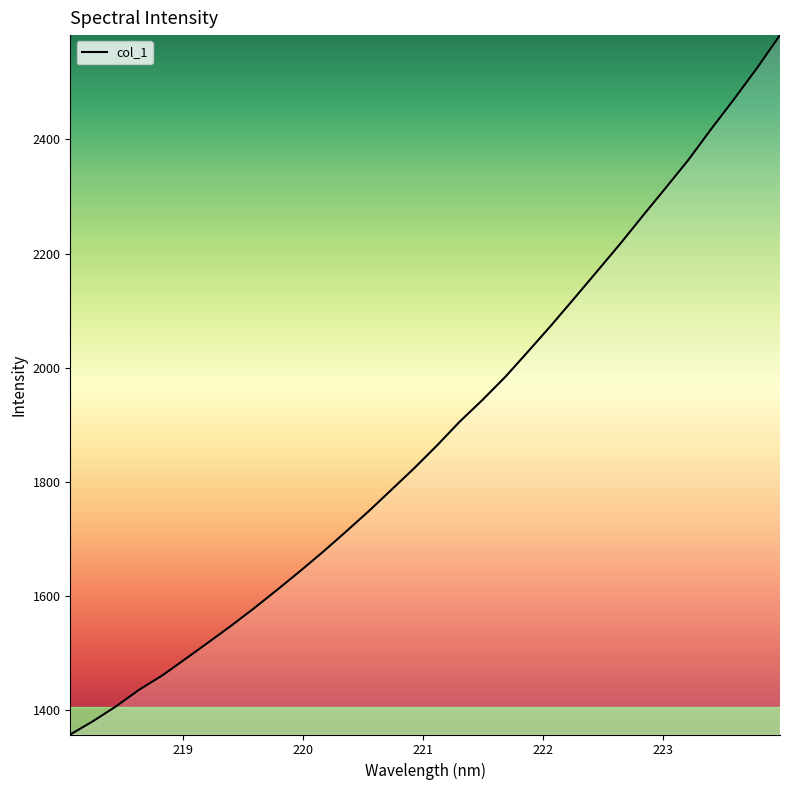

What is the greatest value displayed?

2582.6